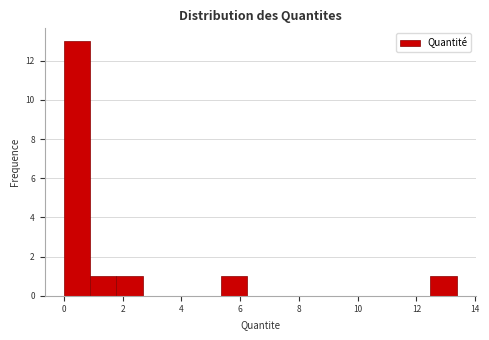

How tall is the bar that spans 0.0 to 1.0 on the x-axis? Neither the bar edges nor the heights are printed on the chart, so give them approximately, as read against the axes.

13